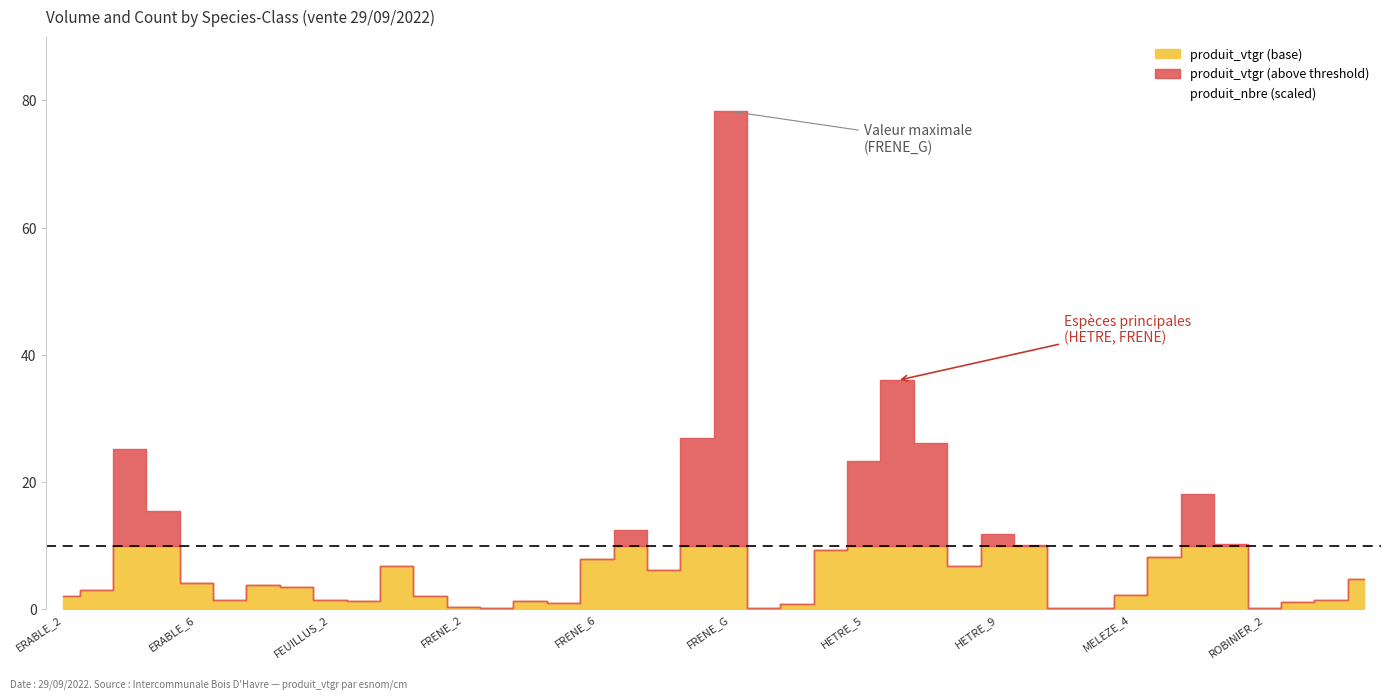

At how many categories does at least one series exceed 6?

22